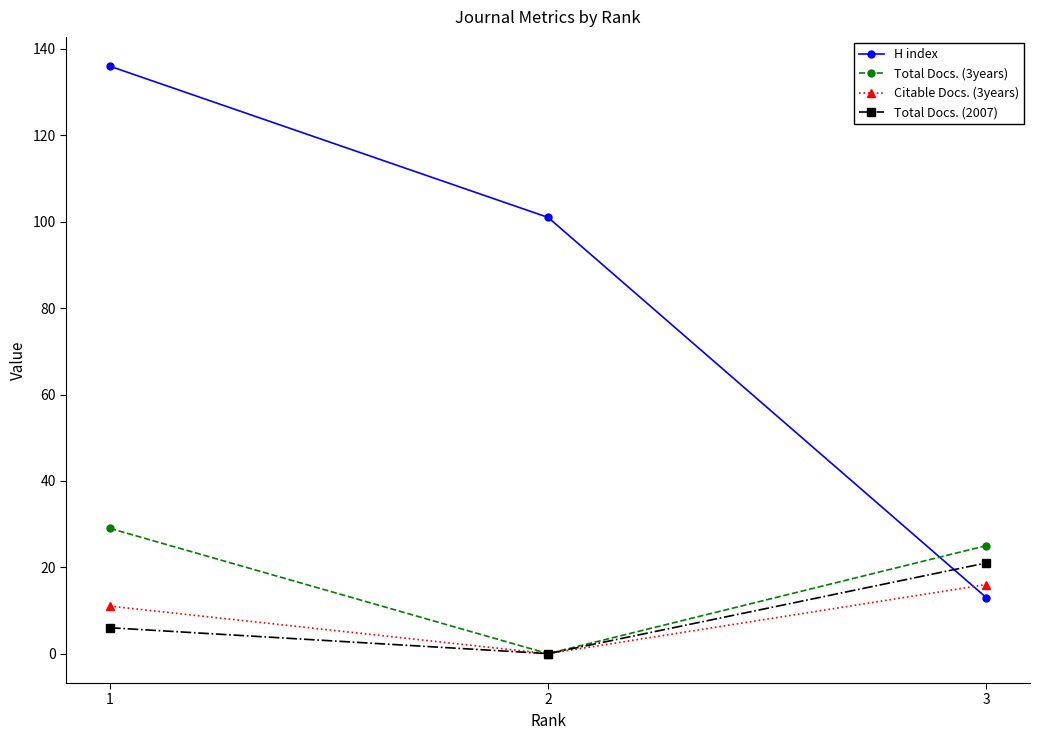

At how many categories does at least one series exceed 55?

2